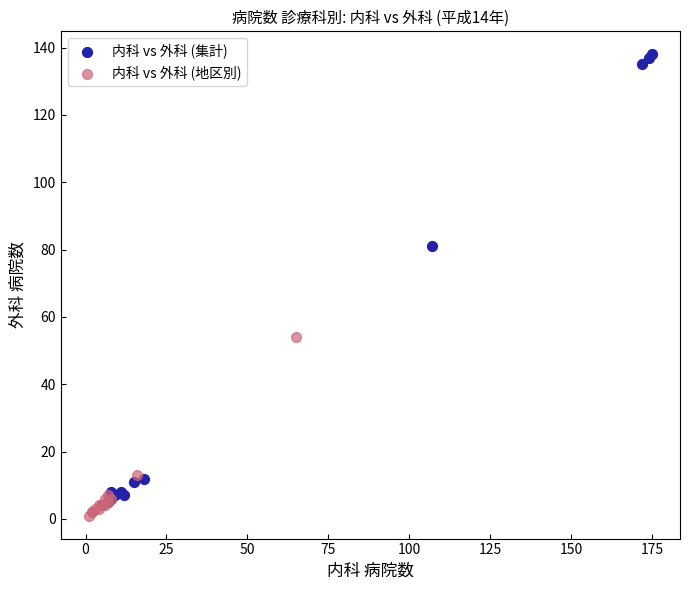

Which series reaches the maximum Y coordinate?

内科 vs 外科 (集計)